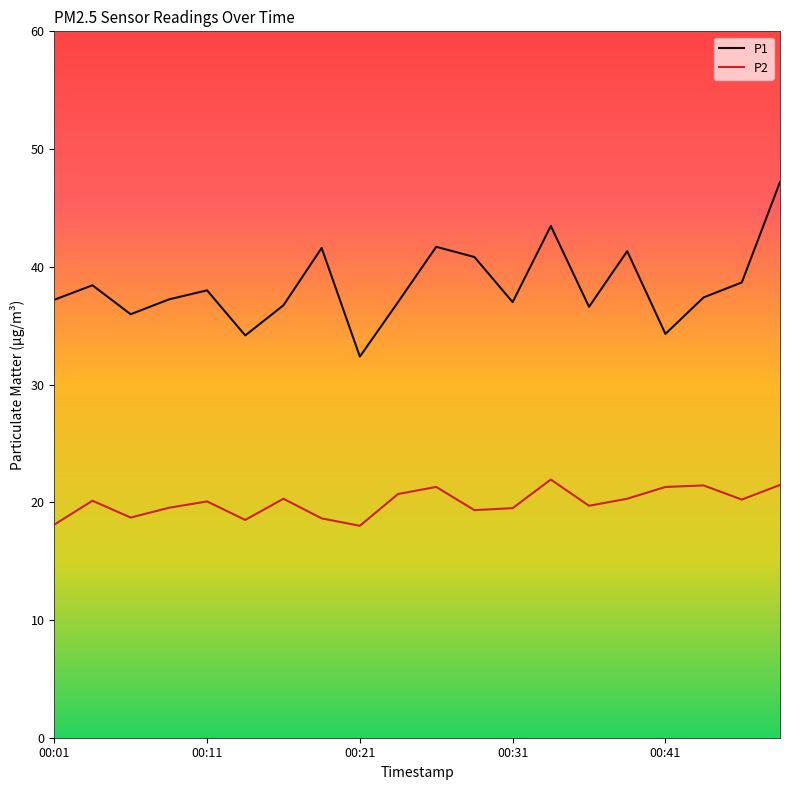

True or false: P1 and P2 intersect in this chart.

False